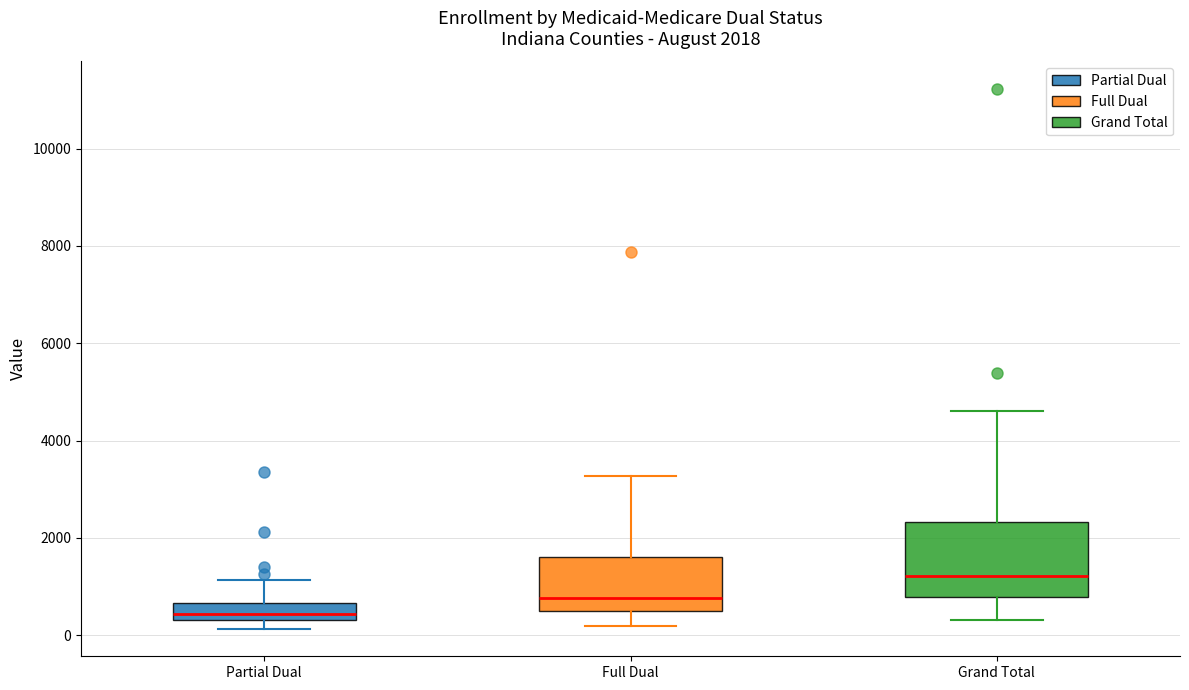

Which box has the lowest median line?

Partial Dual